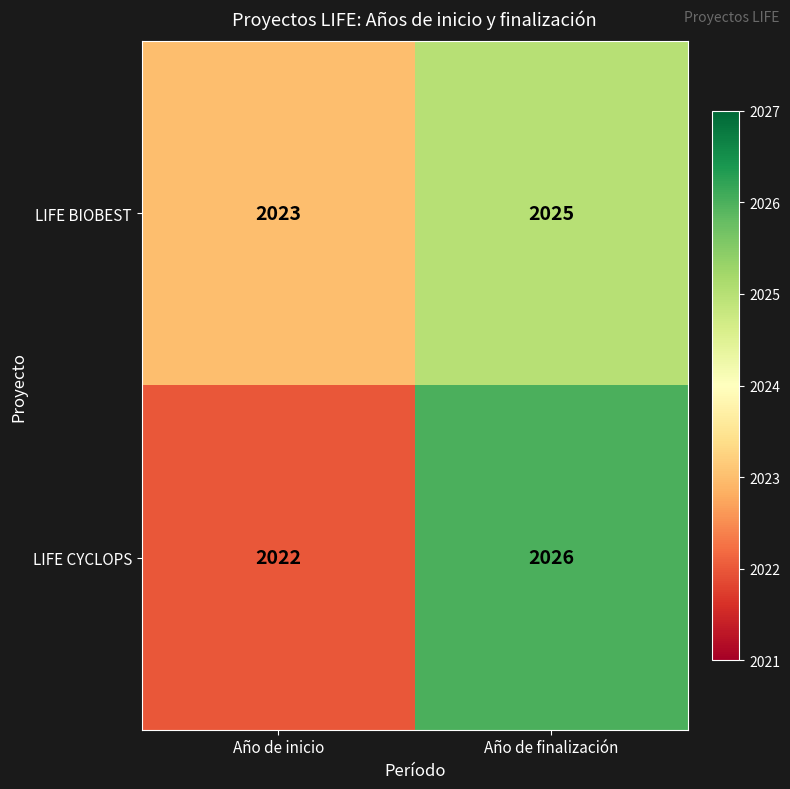

What is the difference between the maximum and minimum values in the LIFE CYCLOPS series?

4